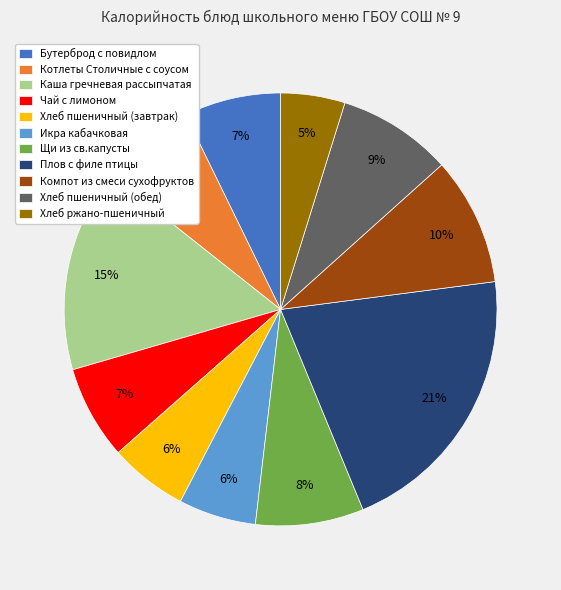

To the nearest percent, what percentage of the pie is Каша гречневая рассыпчатая?

15%